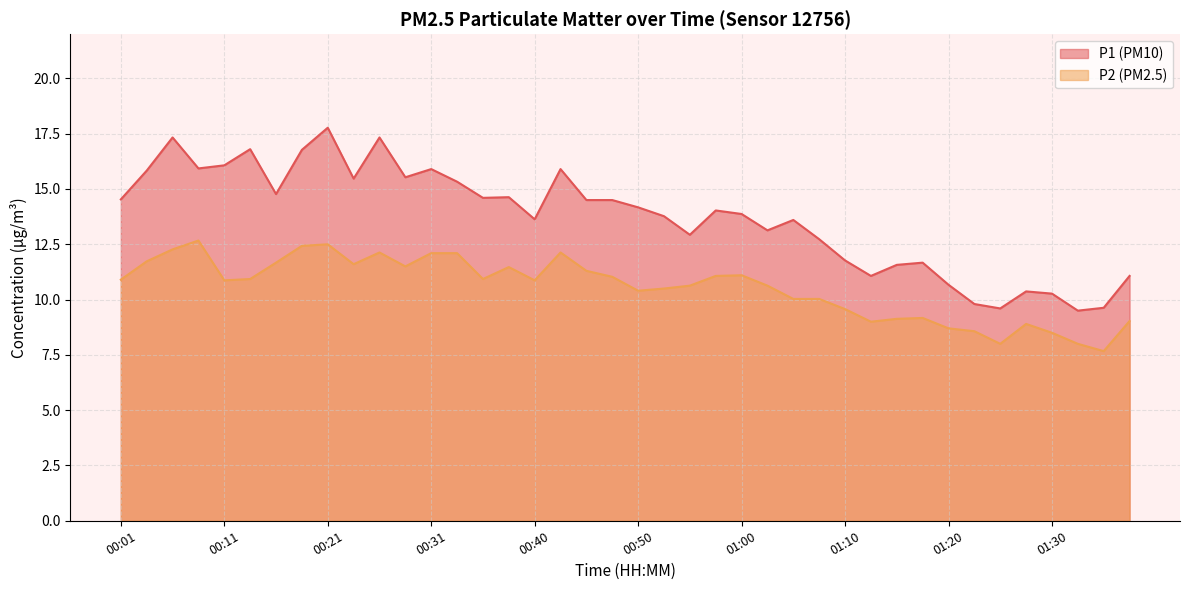

What is the maximum value shown in the chart?

17.8